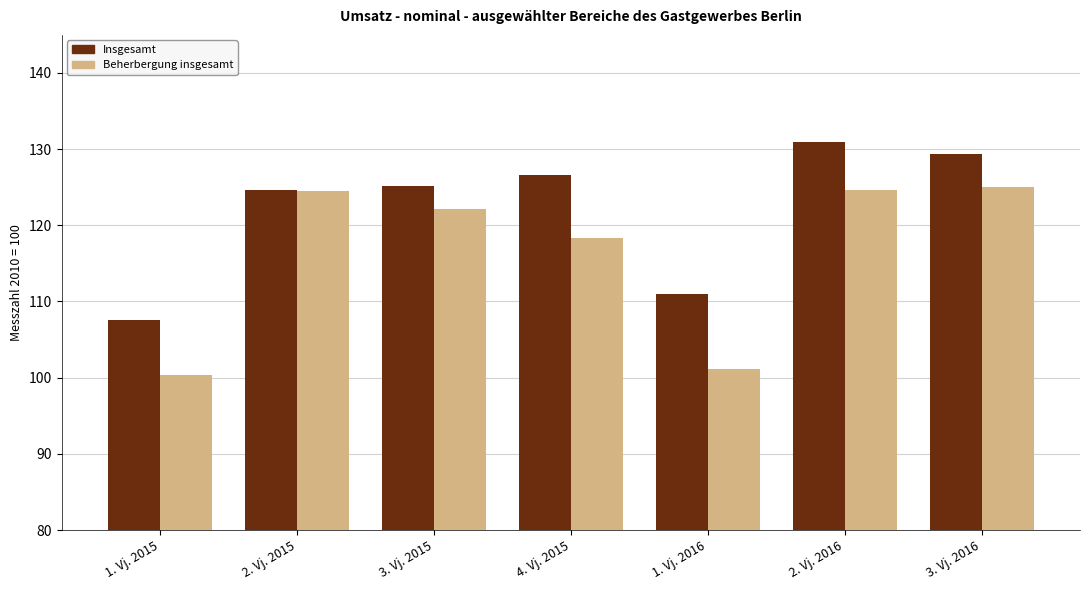

How many data points does each series have?

7